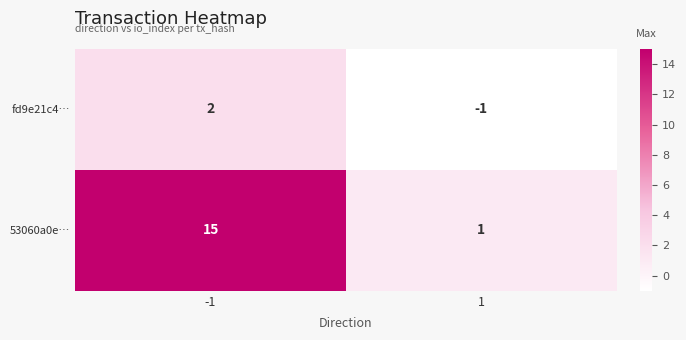

What is the difference between the maximum and minimum values in the fd9e21c4… series?

3